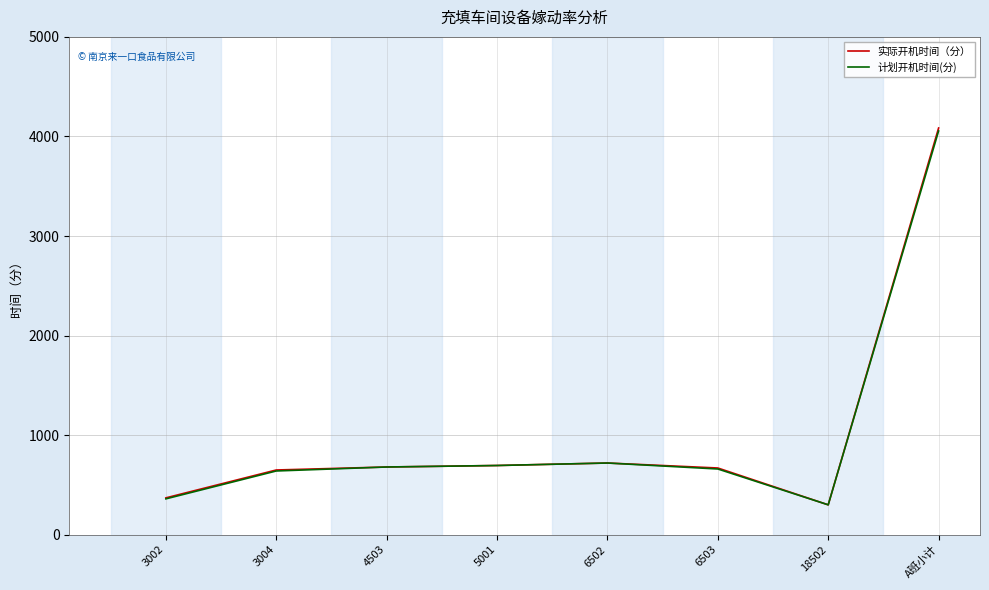

At which category is the sum across all series the highest?

A班小计